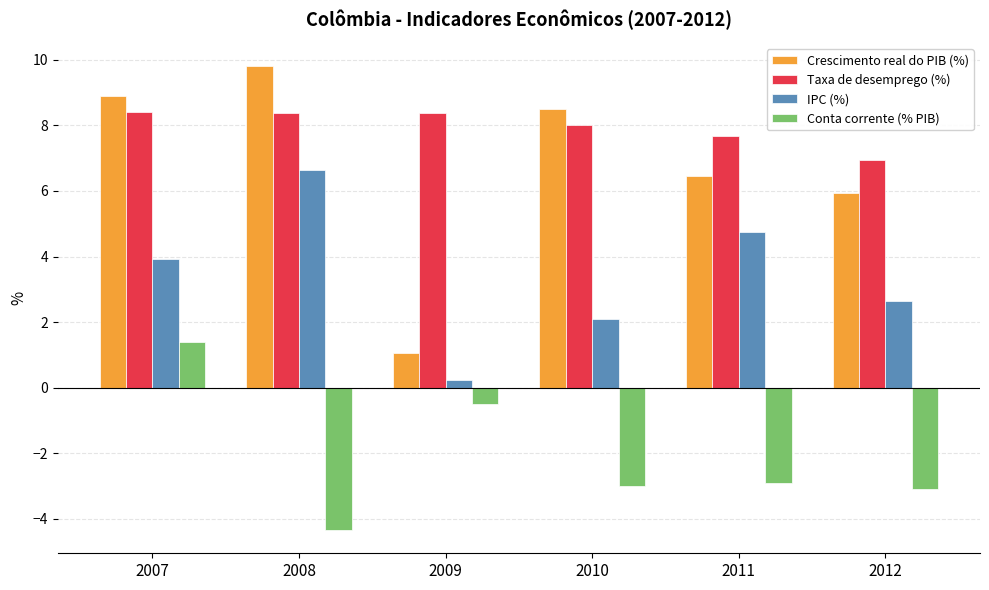

At which label does Crescimento real do PIB (%) first exceed 8?

2007